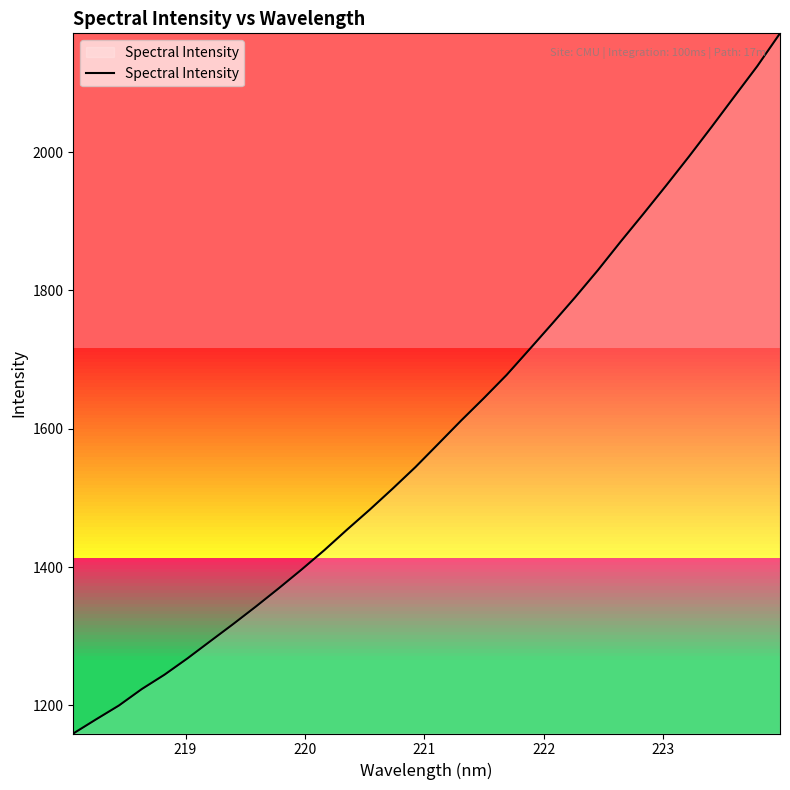

What is the difference between the maximum and minimum values?

1012.6